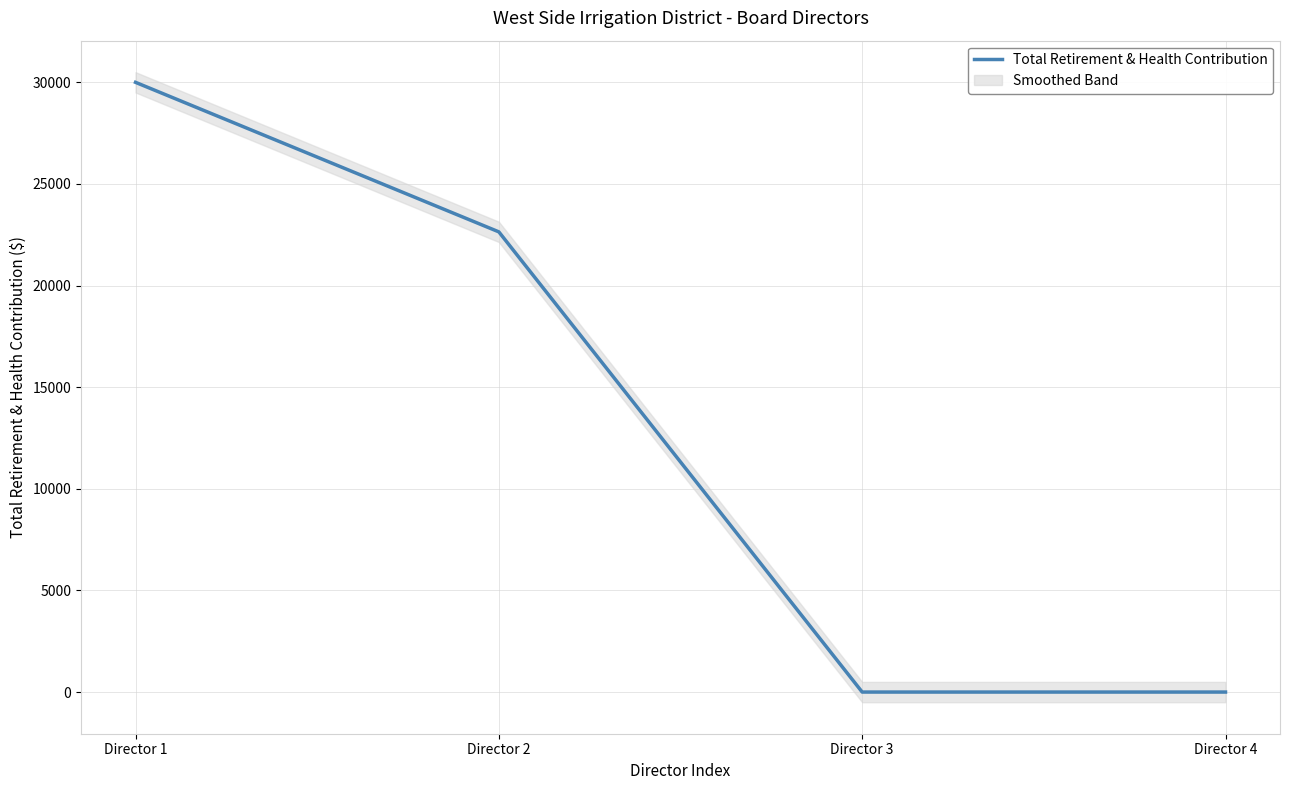

At which label does the data first exceed 22643?

Director 1